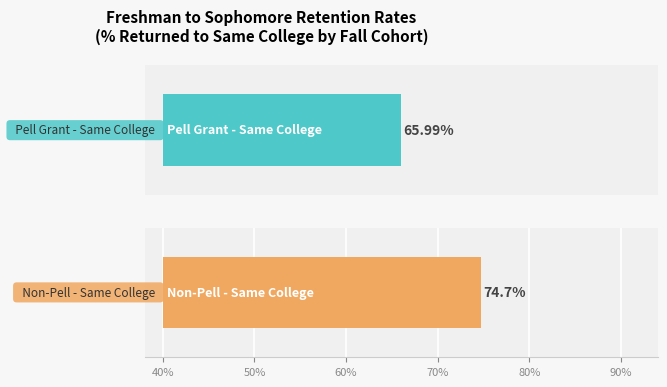

Is the value of Non-Pell - Same College at Fall 2014 greater than the value of Pell Grant - Same College at Total?

Yes